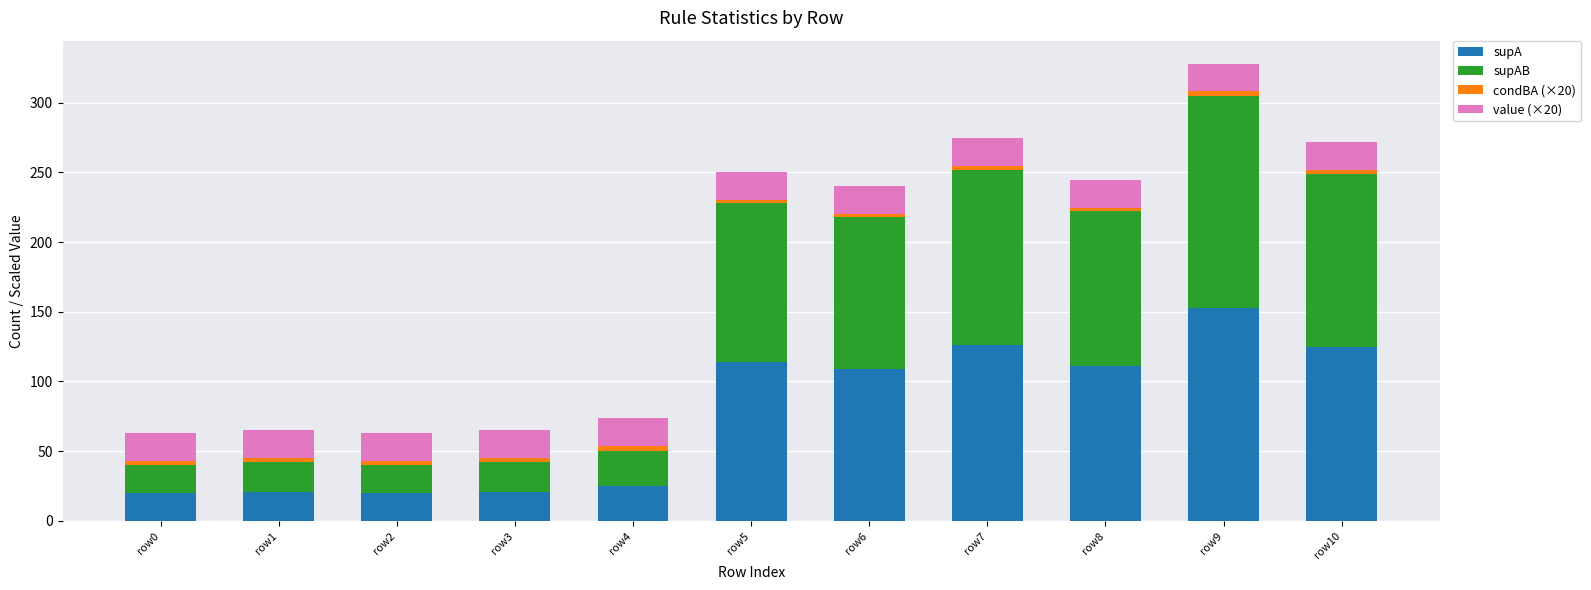

Count the number of data series in this chart.

4